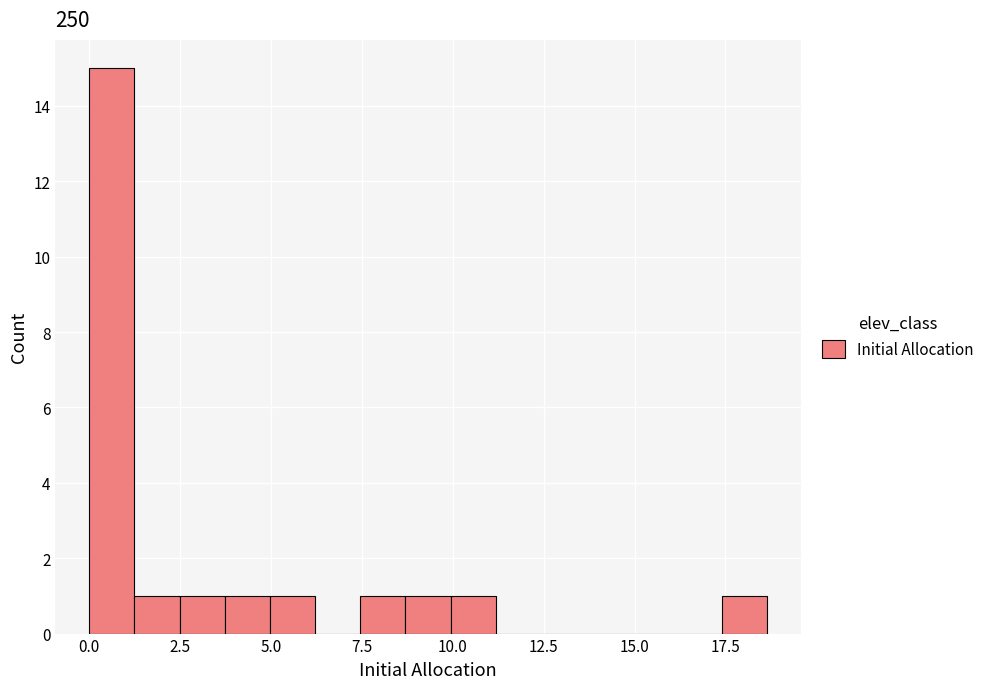

Around what value on the x-axis is the tallest bar? Give the approximate position of its centre, as read against the axis.

0.5